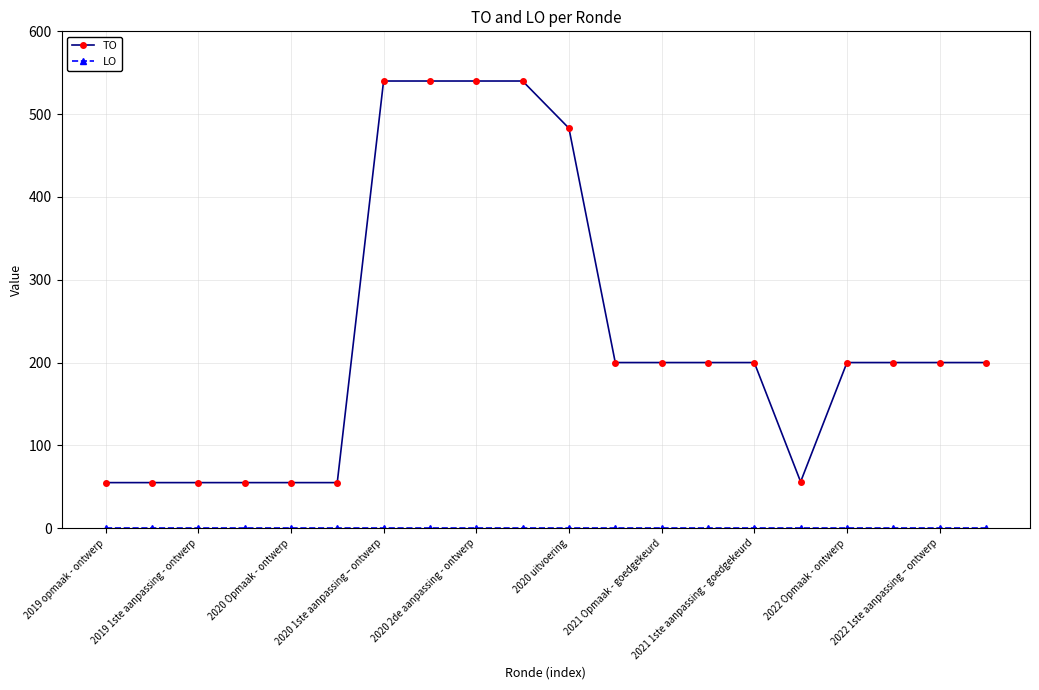

Which series has the largest total across all categories?

TO